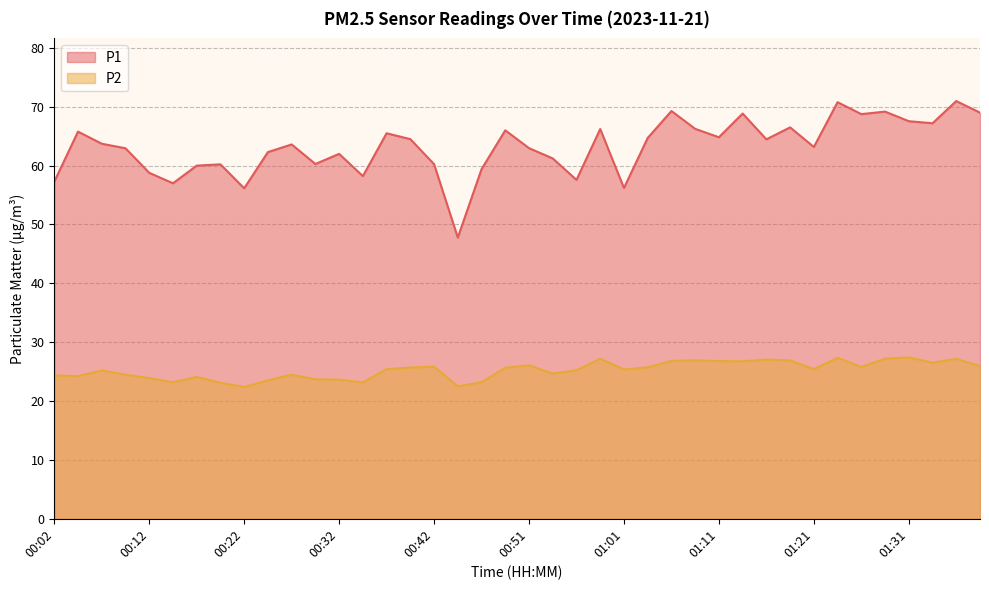

Which category has the highest value in the P1 series?

01:36